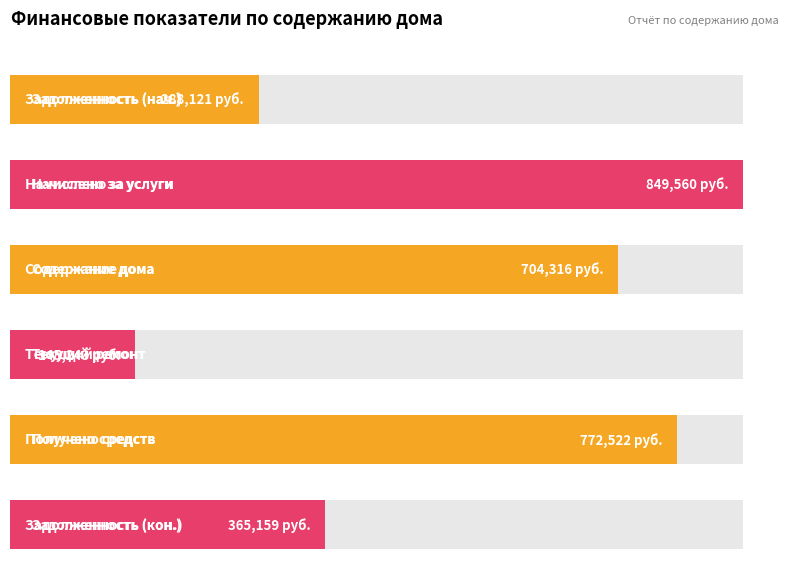

How many series are shown in this chart?

1